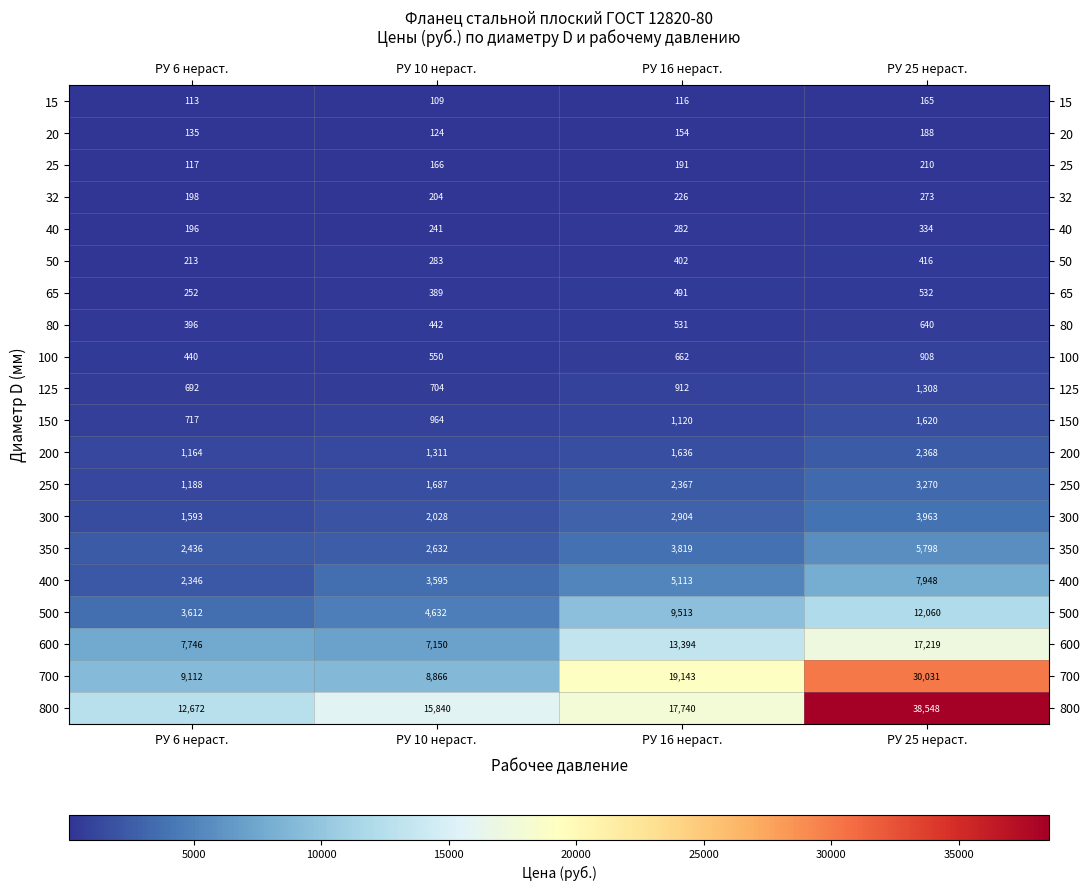

Rank the series by their maximum value, from lowest to highest.

15, 20, 25, 32, 40, 50, 65, 80, 100, 125, 150, 200, 250, 300, 350, 400, 500, 600, 700, 800